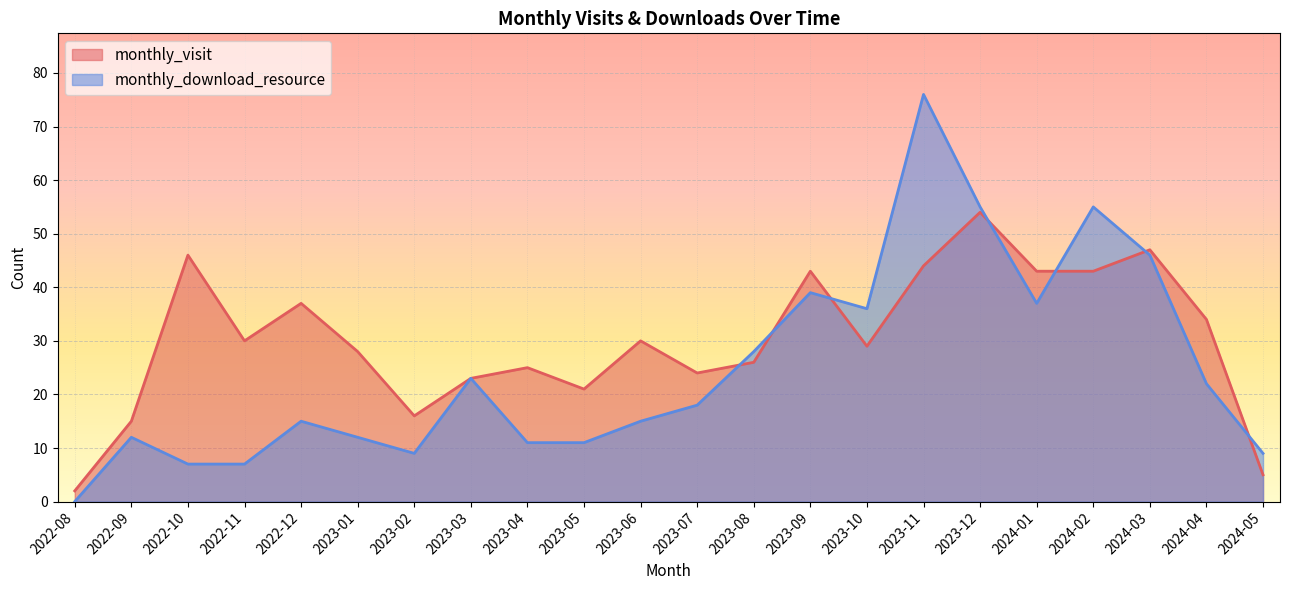

List the series in order of their peak value, highest first.

monthly_download_resource, monthly_visit